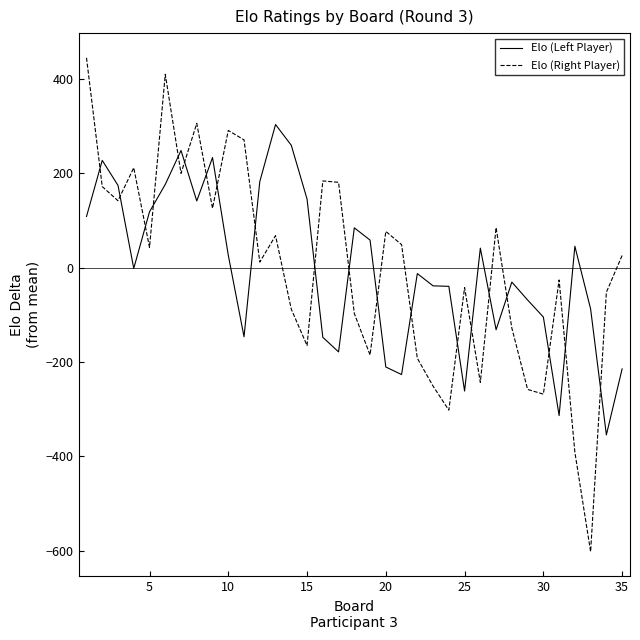

After their last crossing, which series has the higher values: Elo (Right Player) or Elo (Left Player)?

Elo (Right Player)